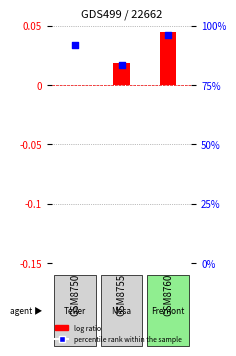

Which series has the widest spread of Y values?

percentile rank within the sample